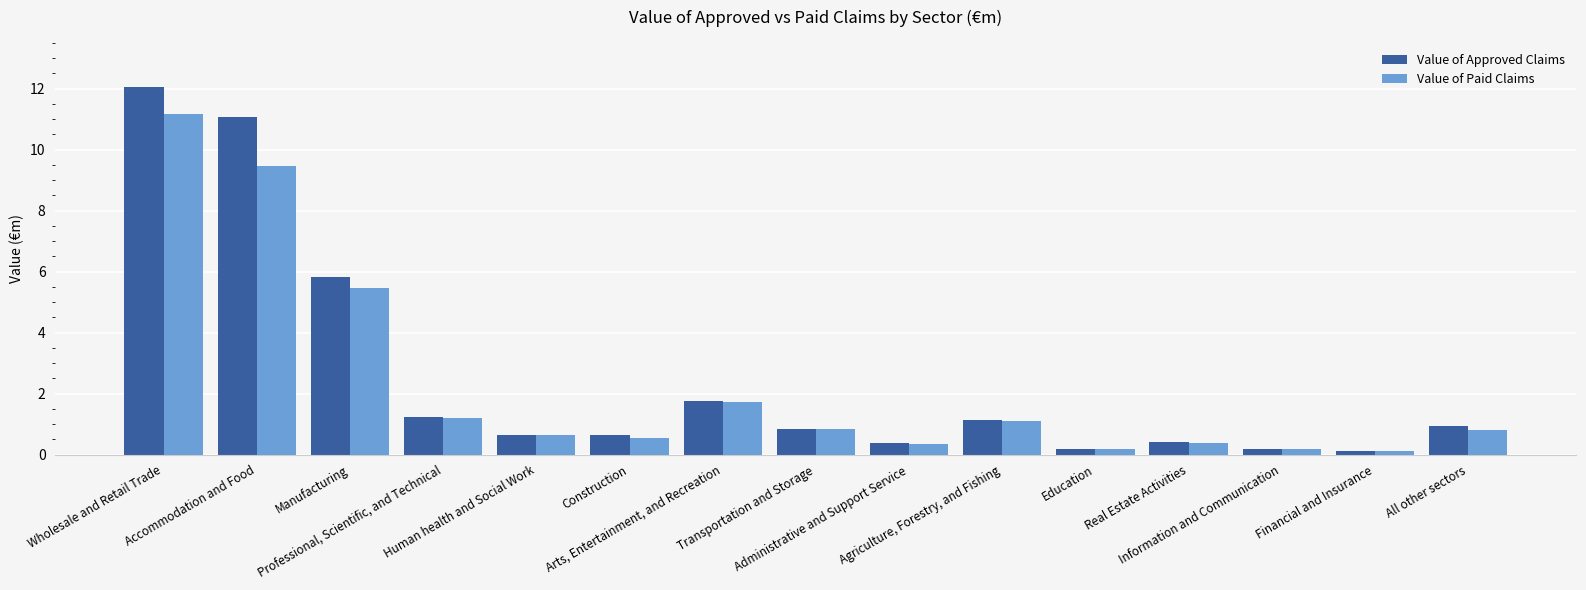

Count the number of data series in this chart.

2